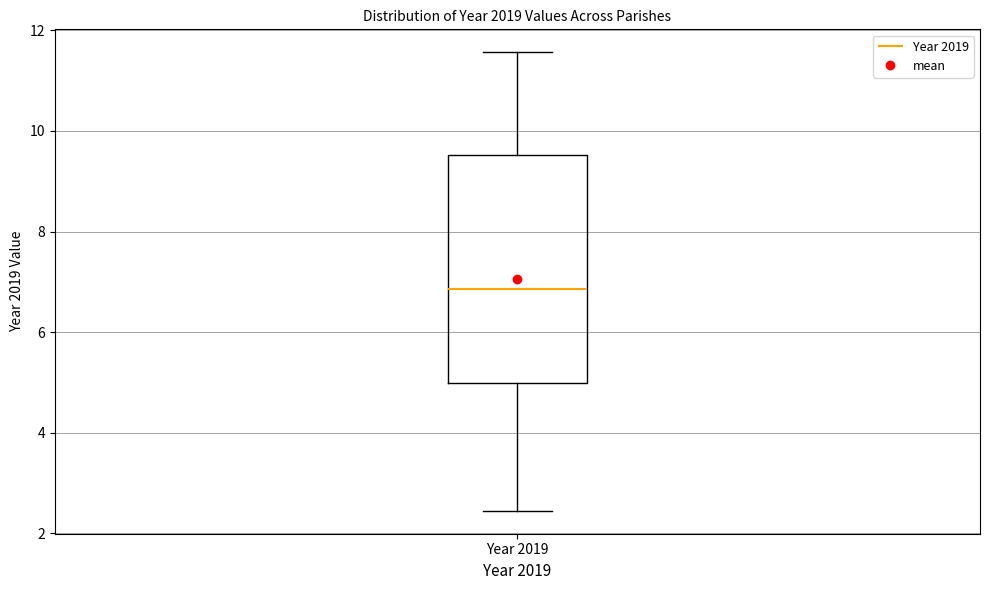

Read this box plot against the y-axis: the position of the median line, the range covered by the box, and the ends of both whiskers. The values are not printed on the chart, so give them approximately, as read against the axis.

median 6.8, box 5.0 to 9.6, whiskers 2.4 to 11.6